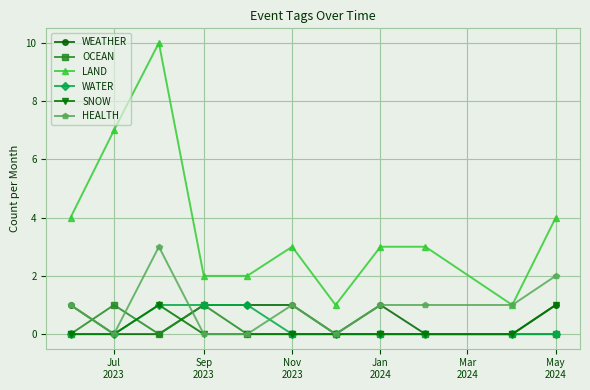

What is the value of the HEALTH point at the 9th from the left?

1